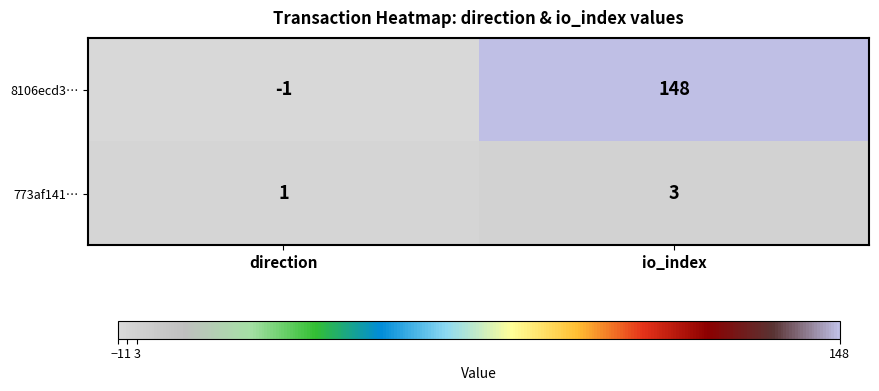

Is it true that 8106ecd3… equals 148 at io_index?

True